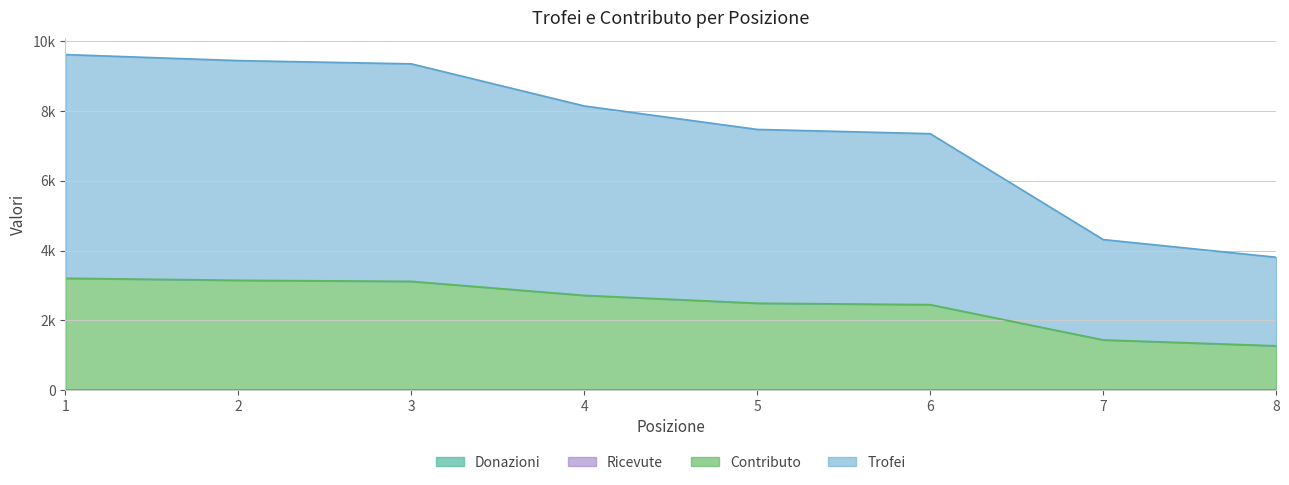

True or false: Contributo and Trofei cross at least once.

False